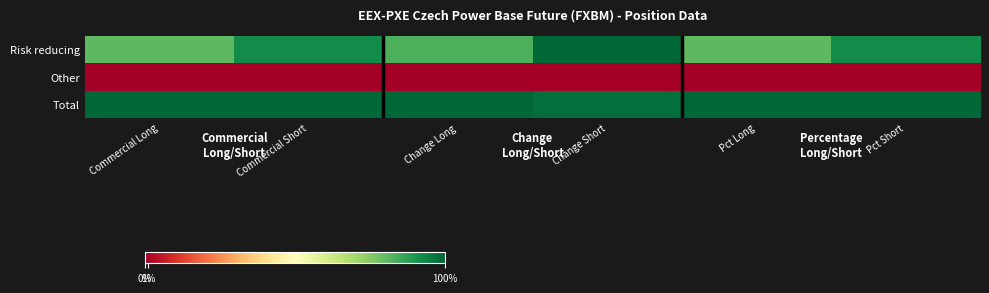

Reading left to right, extract all data points from this chart.

Risk reducing: Commercial Long=0.8	Commercial Short=0.9	Change Long=0.8	Change Short=1.0	Pct Long=0.8	Pct Short=0.9
Other: Commercial Long=0.0	Commercial Short=0.0	Change Long=0.0	Change Short=0.0	Pct Long=0.0	Pct Short=0.0
Total: Commercial Long=1.0	Commercial Short=1.0	Change Long=1.0	Change Short=1.0	Pct Long=1.0	Pct Short=1.0